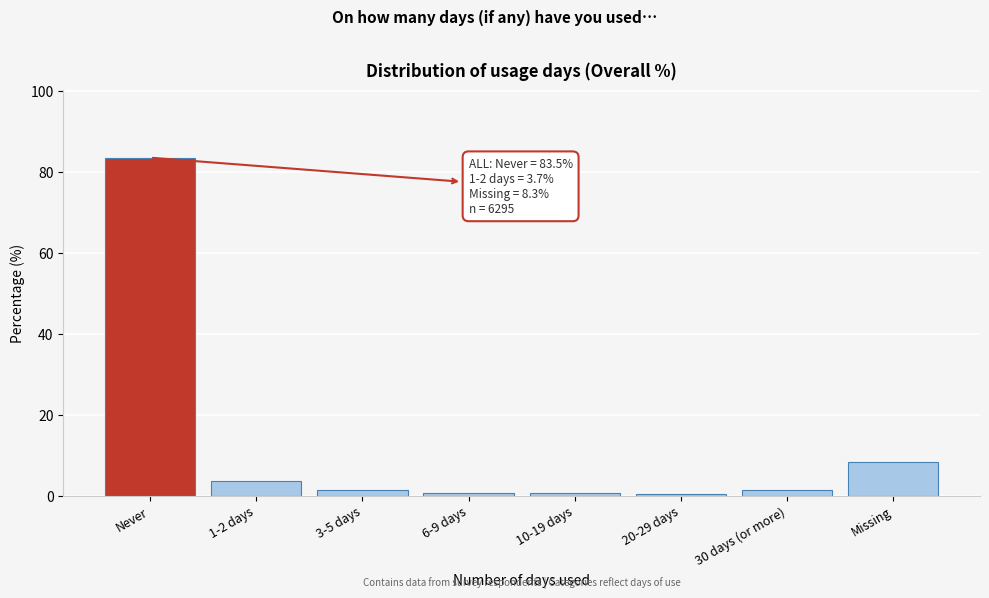

Where is the data nearest to the value 41?

Missing